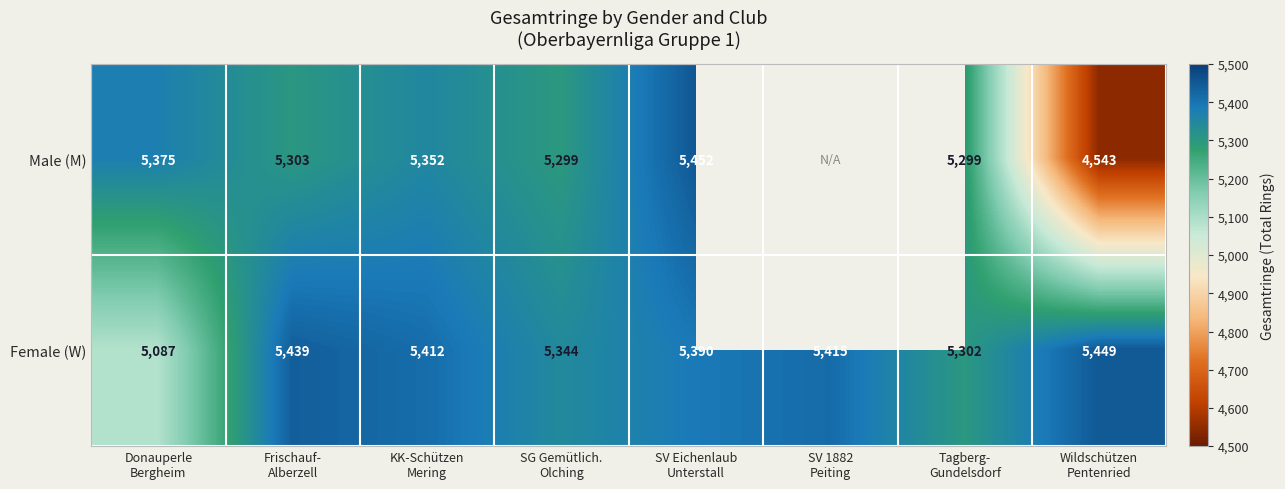

What is the difference between the maximum and second lowest values in the Female (W) series?

147